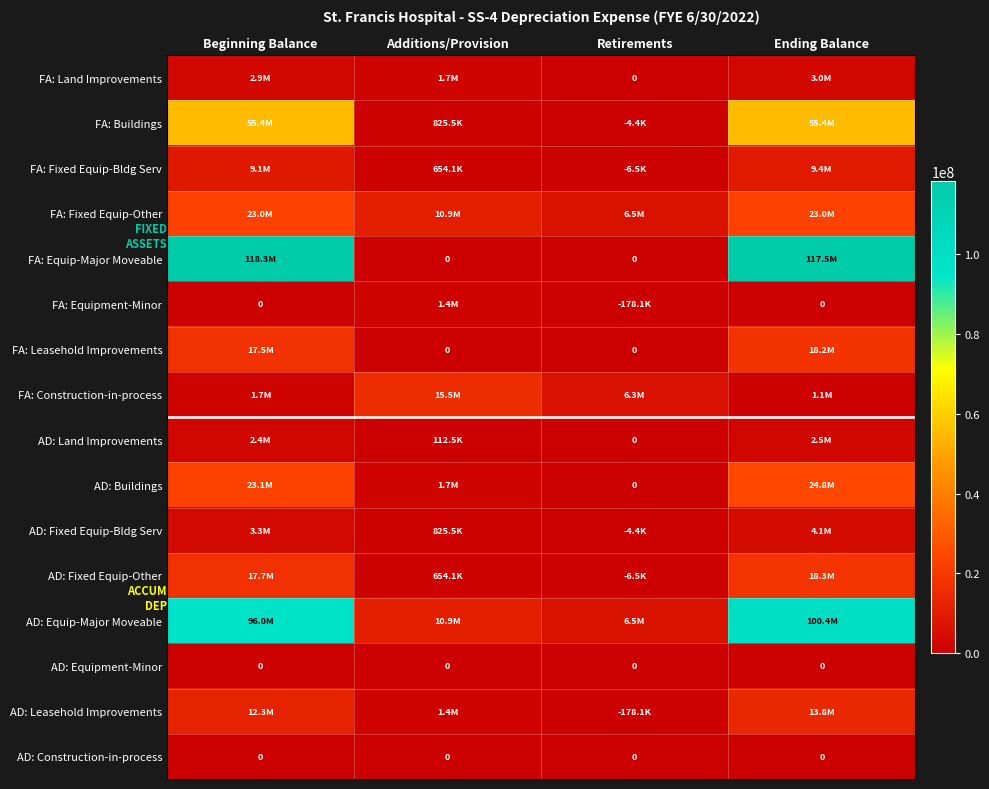

What is the maximum value shown in the chart?

118267676.4